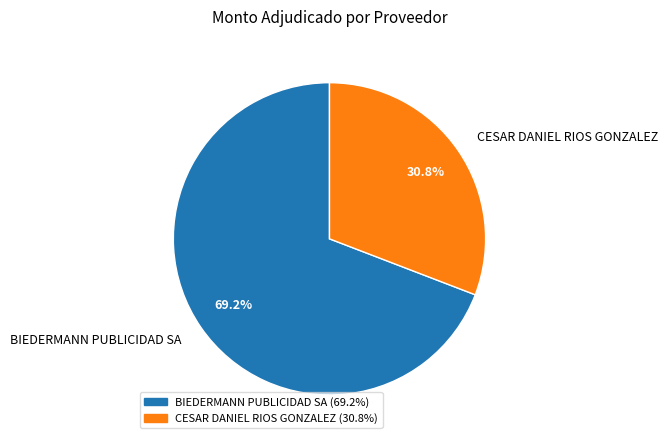

What percentage do CESAR DANIEL RIOS GONZALEZ and BIEDERMANN PUBLICIDAD SA together represent?

100.0%